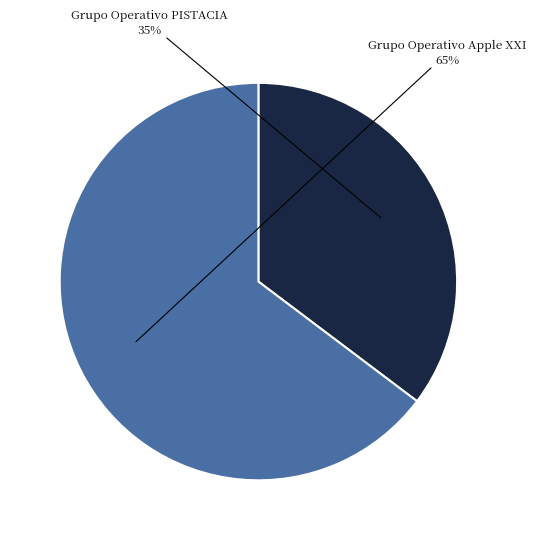

Count the number of slices in the pie.

2